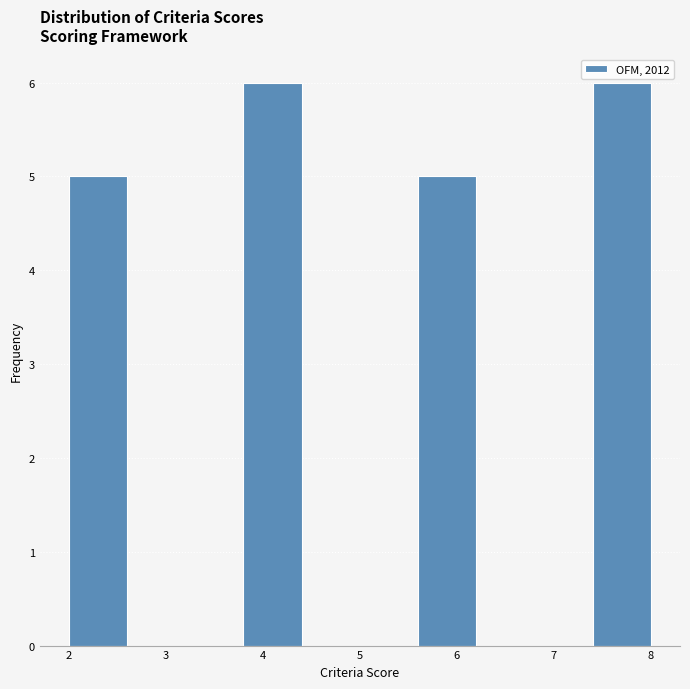

How tall is the bar that spans 2.0 to 2.6 on the x-axis? The values are not printed on the chart, so give them approximately, as read against the axis.

5